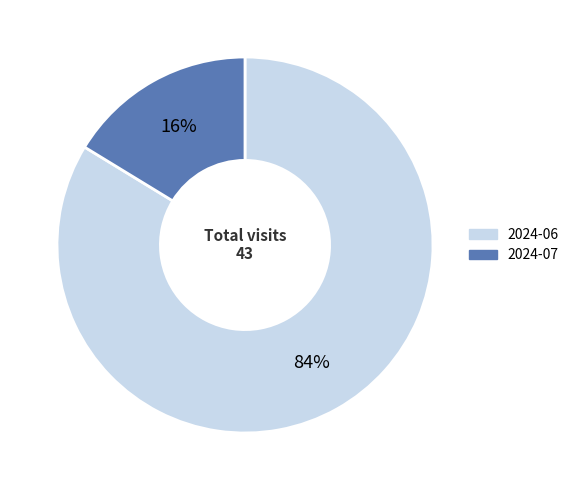

Which category accounts for the majority?

2024-06